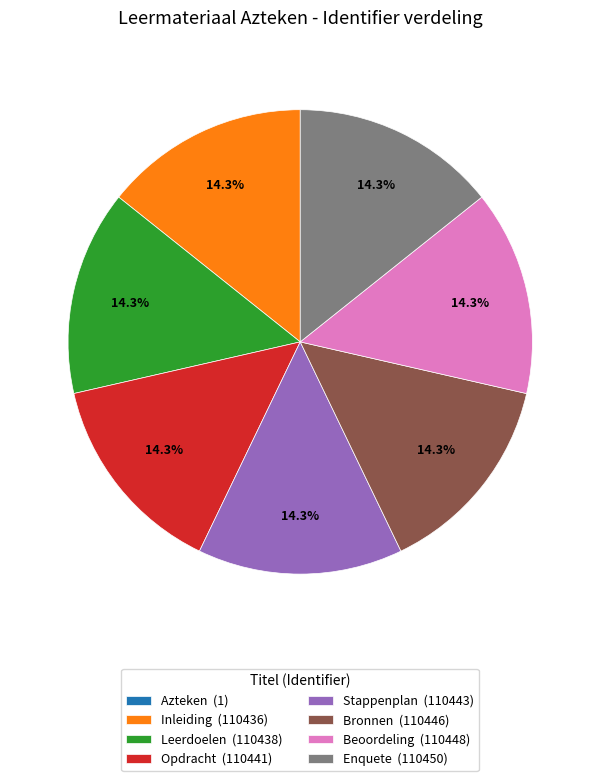

Approximately how many times larger is the value at Inleiding compared to Leerdoelen?

1.0